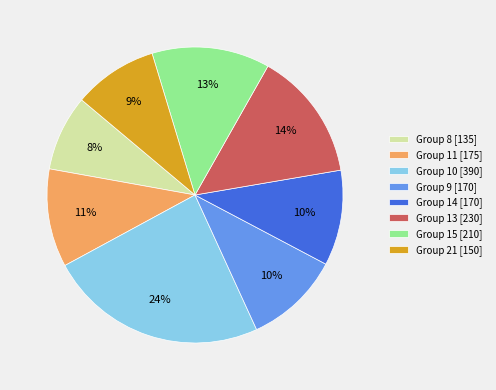

To the nearest percent, what percentage of the pie is Group 14 [170]?

10%